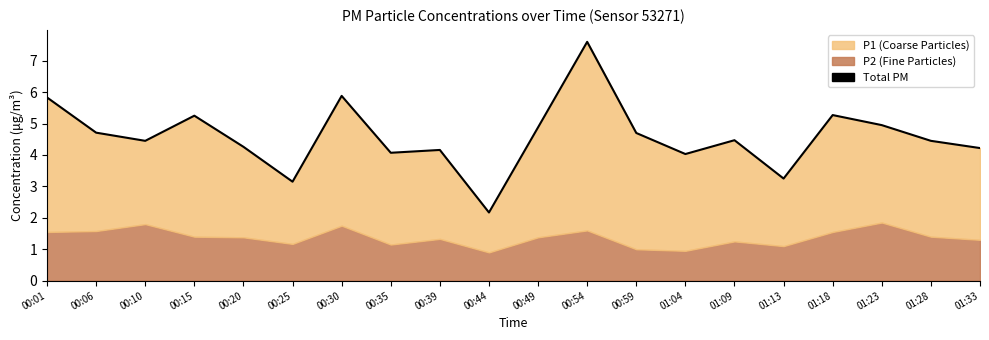

What is the value of the 3rd point from the left?

4.5